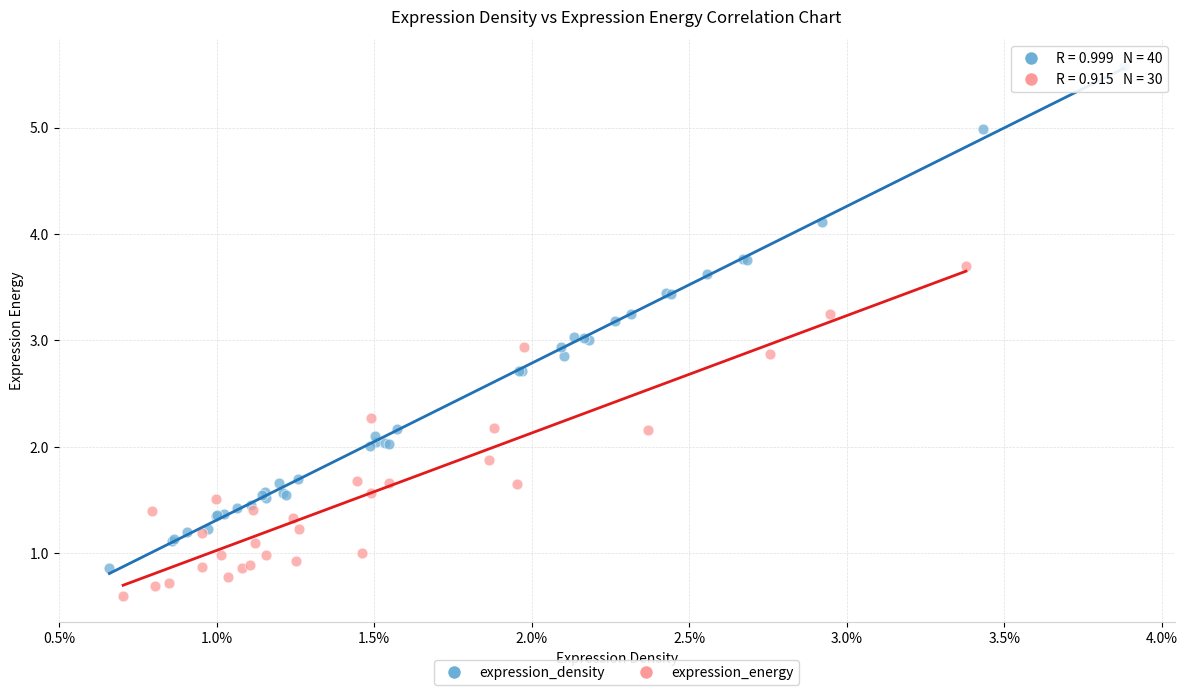

Which series has the largest Y range (max minus min)?

expression_density